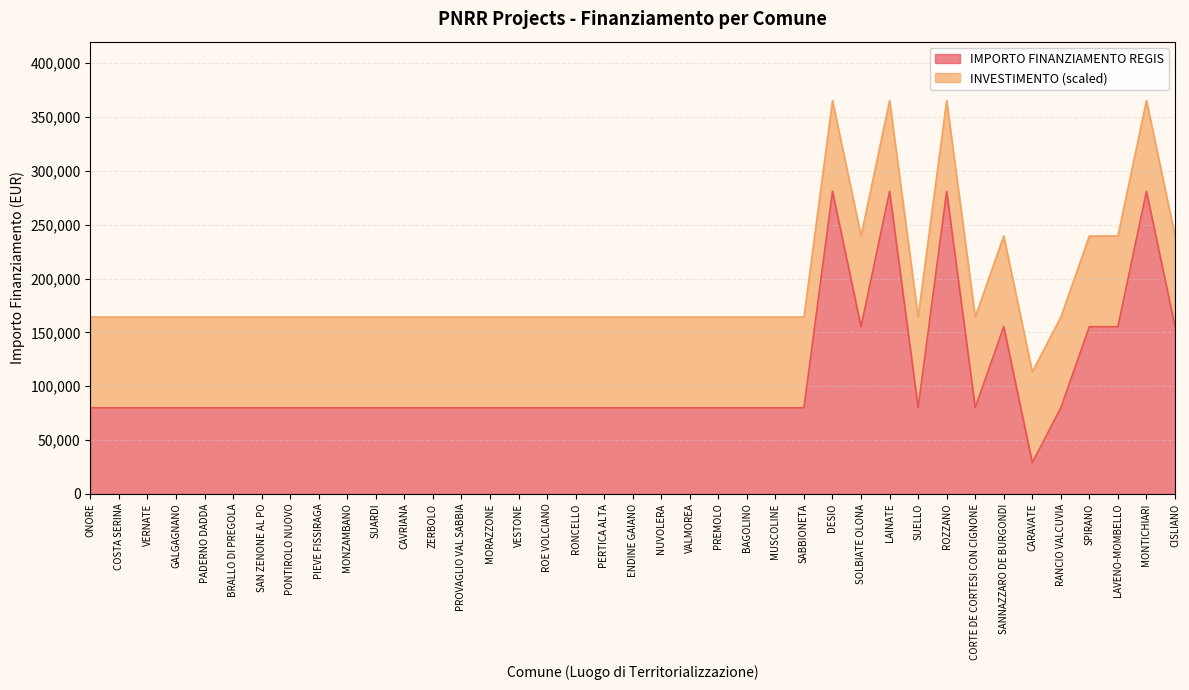

What is the difference between the maximum and minimum values?

252030